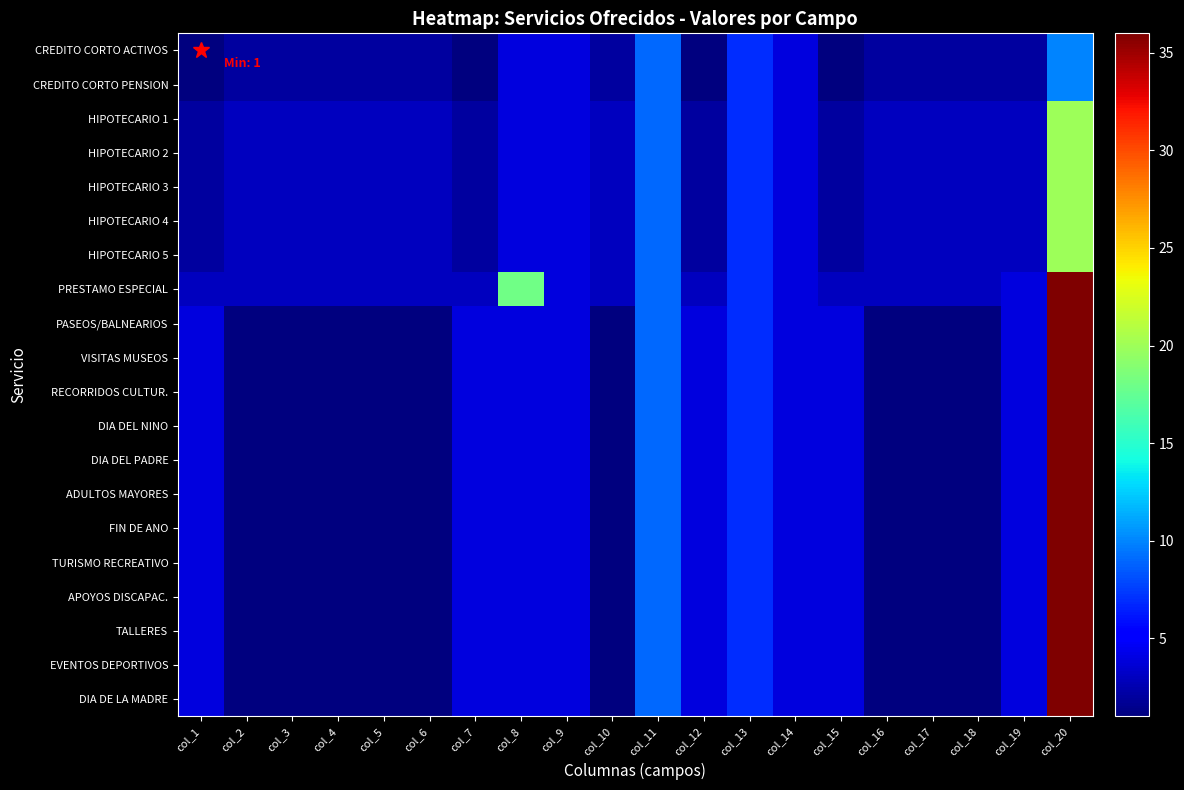

Reading left to right, list all the values displayed in this chart.

CREDITO CORTO ACTIVOS: col_1=1	col_2=2	col_3=2	col_4=2	col_5=2	col_6=2	col_7=1	col_8=4	col_9=4	col_10=2	col_11=9	col_12=1	col_13=7	col_14=4	col_15=1	col_16=2	col_17=2	col_18=2	col_19=2	col_20=10
CREDITO CORTO PENSION: col_1=1	col_2=2	col_3=2	col_4=2	col_5=2	col_6=2	col_7=1	col_8=4	col_9=4	col_10=2	col_11=9	col_12=1	col_13=7	col_14=4	col_15=1	col_16=2	col_17=2	col_18=2	col_19=2	col_20=10
HIPOTECARIO 1: col_1=2	col_2=3	col_3=3	col_4=3	col_5=3	col_6=3	col_7=2	col_8=4	col_9=4	col_10=3	col_11=9	col_12=2	col_13=7	col_14=4	col_15=2	col_16=3	col_17=3	col_18=3	col_19=3	col_20=20
HIPOTECARIO 2: col_1=2	col_2=3	col_3=3	col_4=3	col_5=3	col_6=3	col_7=2	col_8=4	col_9=4	col_10=3	col_11=9	col_12=2	col_13=7	col_14=4	col_15=2	col_16=3	col_17=3	col_18=3	col_19=3	col_20=20
HIPOTECARIO 3: col_1=2	col_2=3	col_3=3	col_4=3	col_5=3	col_6=3	col_7=2	col_8=4	col_9=4	col_10=3	col_11=9	col_12=2	col_13=7	col_14=4	col_15=2	col_16=3	col_17=3	col_18=3	col_19=3	col_20=20
HIPOTECARIO 4: col_1=2	col_2=3	col_3=3	col_4=3	col_5=3	col_6=3	col_7=2	col_8=4	col_9=4	col_10=3	col_11=9	col_12=2	col_13=7	col_14=4	col_15=2	col_16=3	col_17=3	col_18=3	col_19=3	col_20=20
HIPOTECARIO 5: col_1=2	col_2=3	col_3=3	col_4=3	col_5=3	col_6=3	col_7=2	col_8=4	col_9=4	col_10=3	col_11=9	col_12=2	col_13=7	col_14=4	col_15=2	col_16=3	col_17=3	col_18=3	col_19=3	col_20=20
PRESTAMO ESPECIAL: col_1=3	col_2=3	col_3=3	col_4=3	col_5=3	col_6=3	col_7=3	col_8=18	col_9=4	col_10=3	col_11=9	col_12=3	col_13=7	col_14=4	col_15=3	col_16=3	col_17=3	col_18=3	col_19=4	col_20=36
PASEOS/BALNEARIOS: col_1=4	col_2=1	col_3=1	col_4=1	col_5=1	col_6=1	col_7=4	col_8=4	col_9=4	col_10=1	col_11=9	col_12=4	col_13=7	col_14=4	col_15=4	col_16=1	col_17=1	col_18=1	col_19=4	col_20=36
VISITAS MUSEOS: col_1=4	col_2=1	col_3=1	col_4=1	col_5=1	col_6=1	col_7=4	col_8=4	col_9=4	col_10=1	col_11=9	col_12=4	col_13=7	col_14=4	col_15=4	col_16=1	col_17=1	col_18=1	col_19=4	col_20=36
RECORRIDOS CULTUR.: col_1=4	col_2=1	col_3=1	col_4=1	col_5=1	col_6=1	col_7=4	col_8=4	col_9=4	col_10=1	col_11=9	col_12=4	col_13=7	col_14=4	col_15=4	col_16=1	col_17=1	col_18=1	col_19=4	col_20=36
DIA DEL NINO: col_1=4	col_2=1	col_3=1	col_4=1	col_5=1	col_6=1	col_7=4	col_8=4	col_9=4	col_10=1	col_11=9	col_12=4	col_13=7	col_14=4	col_15=4	col_16=1	col_17=1	col_18=1	col_19=4	col_20=36
DIA DEL PADRE: col_1=4	col_2=1	col_3=1	col_4=1	col_5=1	col_6=1	col_7=4	col_8=4	col_9=4	col_10=1	col_11=9	col_12=4	col_13=7	col_14=4	col_15=4	col_16=1	col_17=1	col_18=1	col_19=4	col_20=36
ADULTOS MAYORES: col_1=4	col_2=1	col_3=1	col_4=1	col_5=1	col_6=1	col_7=4	col_8=4	col_9=4	col_10=1	col_11=9	col_12=4	col_13=7	col_14=4	col_15=4	col_16=1	col_17=1	col_18=1	col_19=4	col_20=36
FIN DE ANO: col_1=4	col_2=1	col_3=1	col_4=1	col_5=1	col_6=1	col_7=4	col_8=4	col_9=4	col_10=1	col_11=9	col_12=4	col_13=7	col_14=4	col_15=4	col_16=1	col_17=1	col_18=1	col_19=4	col_20=36
TURISMO RECREATIVO: col_1=4	col_2=1	col_3=1	col_4=1	col_5=1	col_6=1	col_7=4	col_8=4	col_9=4	col_10=1	col_11=9	col_12=4	col_13=7	col_14=4	col_15=4	col_16=1	col_17=1	col_18=1	col_19=4	col_20=36
APOYOS DISCAPAC.: col_1=4	col_2=1	col_3=1	col_4=1	col_5=1	col_6=1	col_7=4	col_8=4	col_9=4	col_10=1	col_11=9	col_12=4	col_13=7	col_14=4	col_15=4	col_16=1	col_17=1	col_18=1	col_19=4	col_20=36
TALLERES: col_1=4	col_2=1	col_3=1	col_4=1	col_5=1	col_6=1	col_7=4	col_8=4	col_9=4	col_10=1	col_11=9	col_12=4	col_13=7	col_14=4	col_15=4	col_16=1	col_17=1	col_18=1	col_19=4	col_20=36
EVENTOS DEPORTIVOS: col_1=4	col_2=1	col_3=1	col_4=1	col_5=1	col_6=1	col_7=4	col_8=4	col_9=4	col_10=1	col_11=9	col_12=4	col_13=7	col_14=4	col_15=4	col_16=1	col_17=1	col_18=1	col_19=4	col_20=36
DIA DE LA MADRE: col_1=4	col_2=1	col_3=1	col_4=1	col_5=1	col_6=1	col_7=4	col_8=4	col_9=4	col_10=1	col_11=9	col_12=4	col_13=7	col_14=4	col_15=4	col_16=1	col_17=1	col_18=1	col_19=4	col_20=36